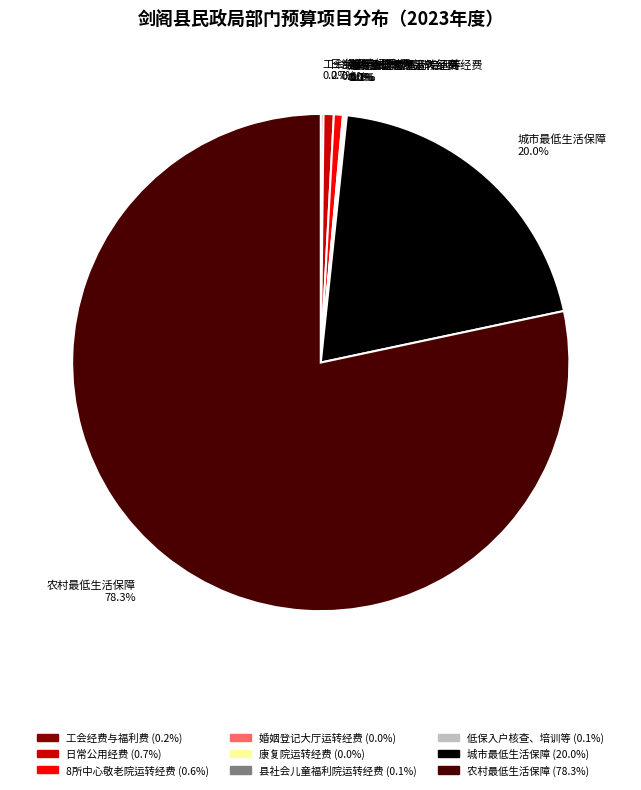

Is 农村最低生活保障 78.3% the majority of the pie?

Yes